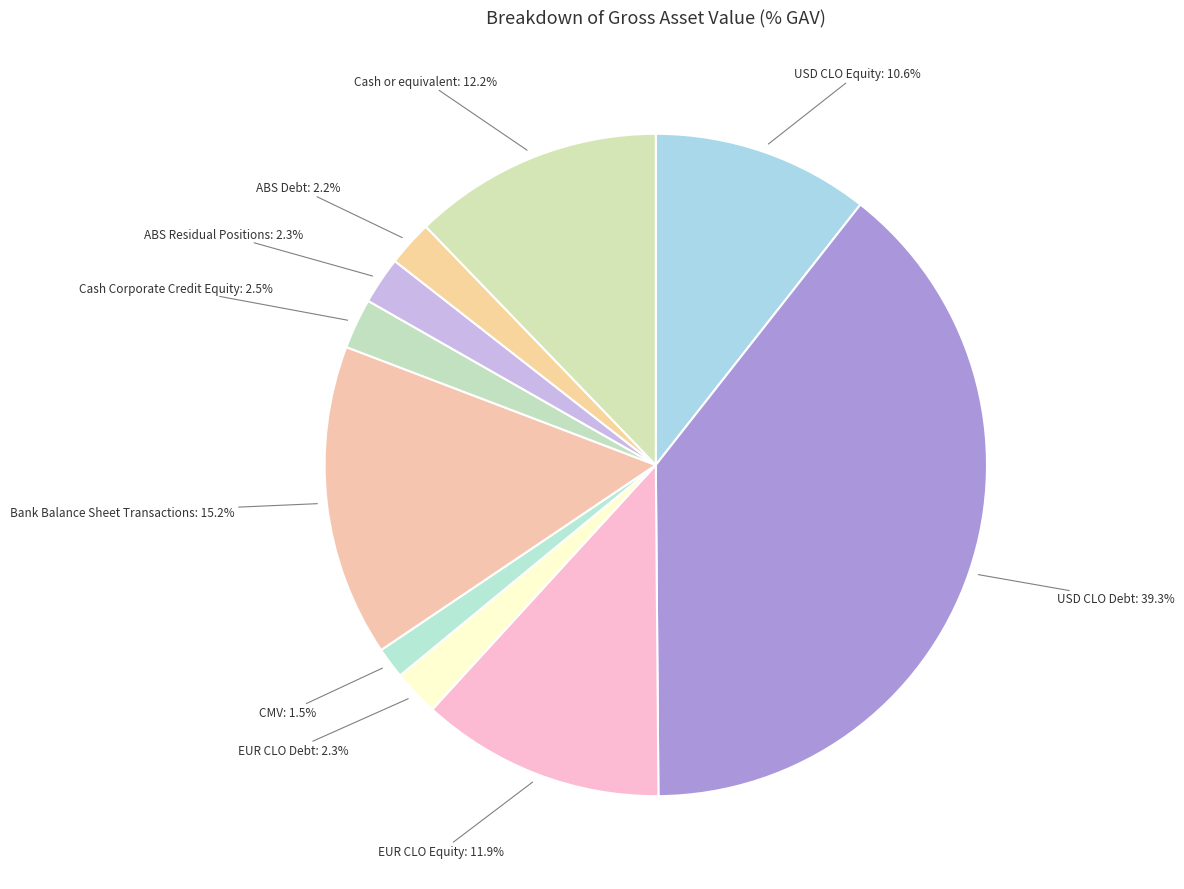

Is there a majority slice in this chart?

No